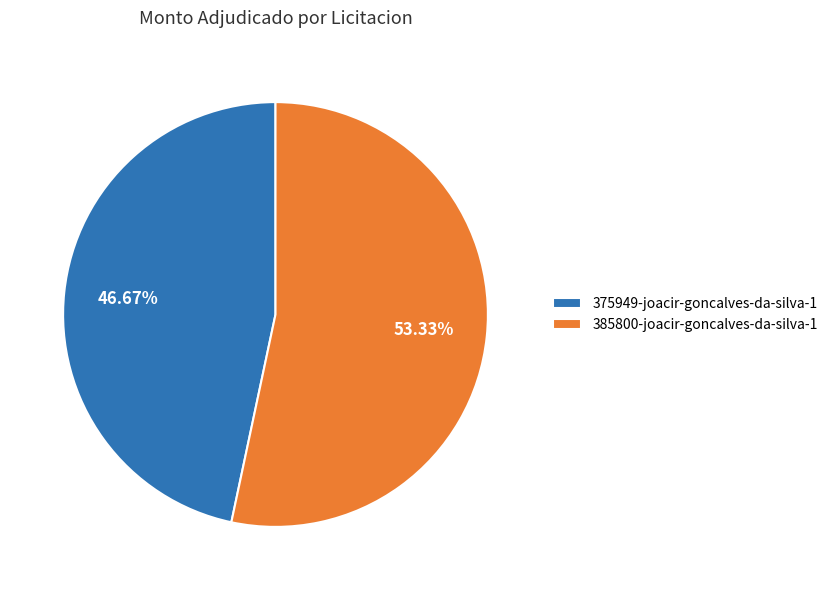

Which has a higher value, 375949-joacir-goncalves-da-silva-1 or 385800-joacir-goncalves-da-silva-1?

385800-joacir-goncalves-da-silva-1